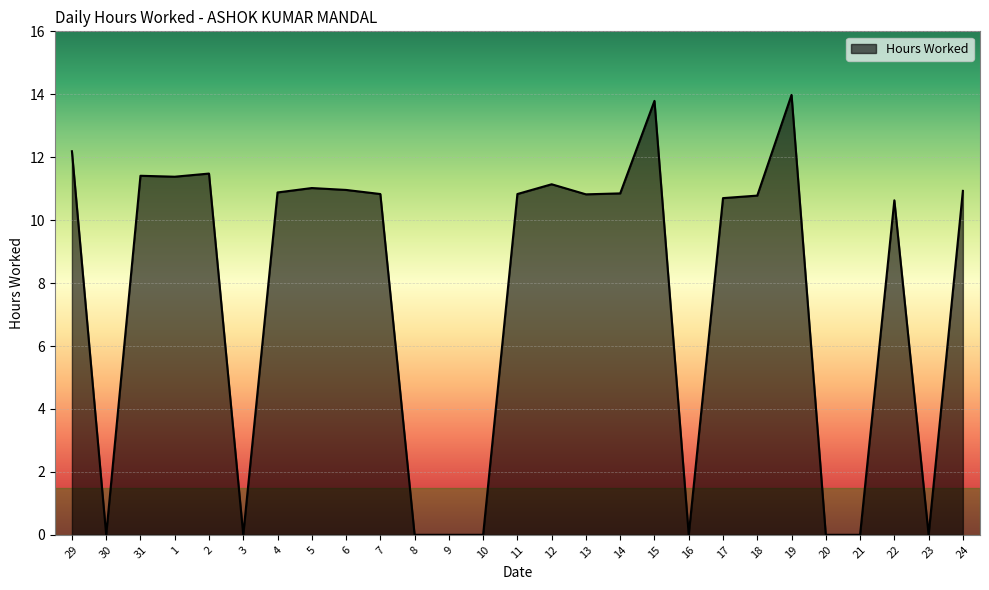

What is the change in value from 30 to 31?

+11.4